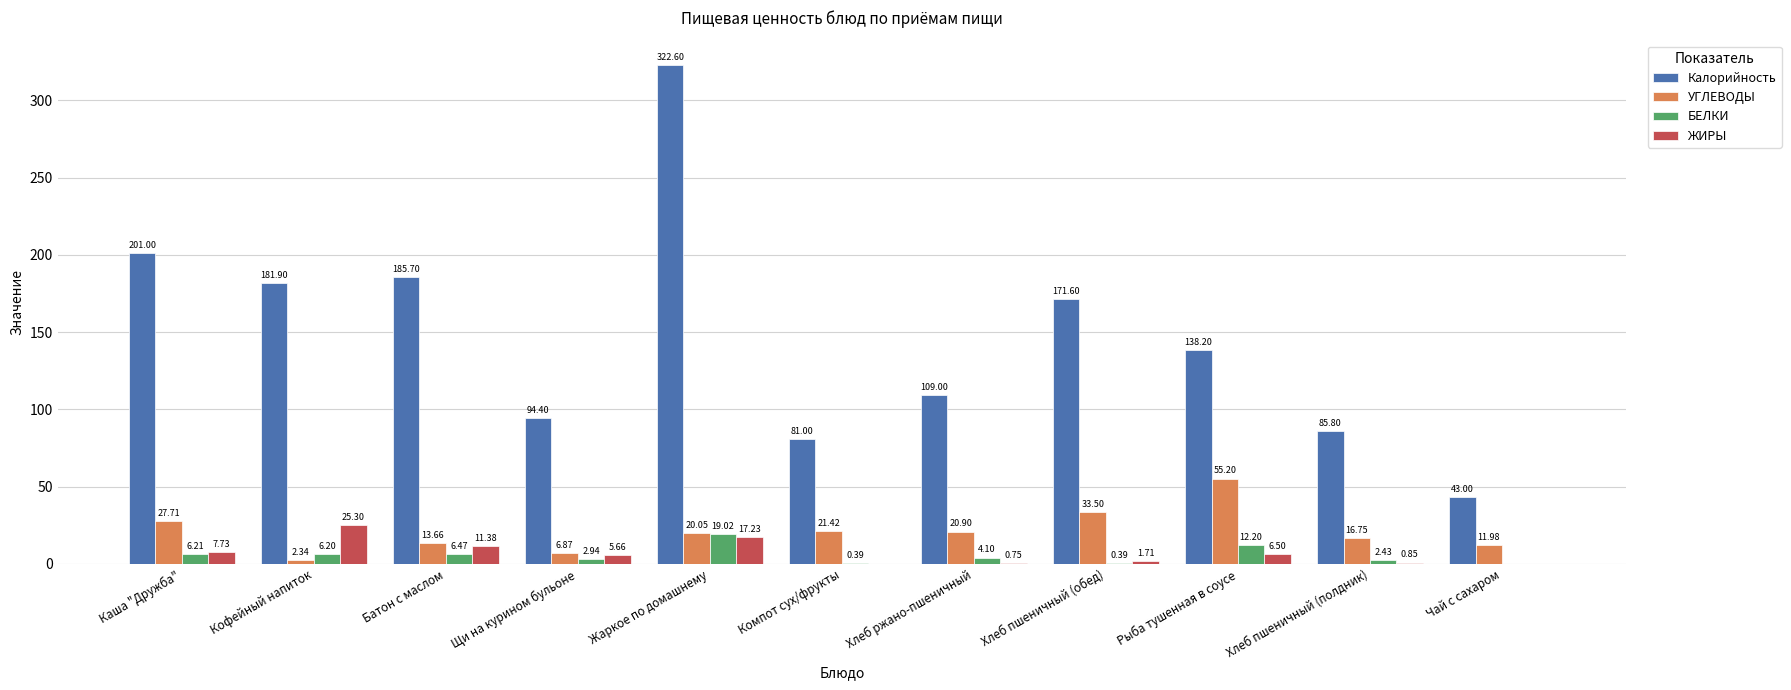

How many groups of bars are there?

11